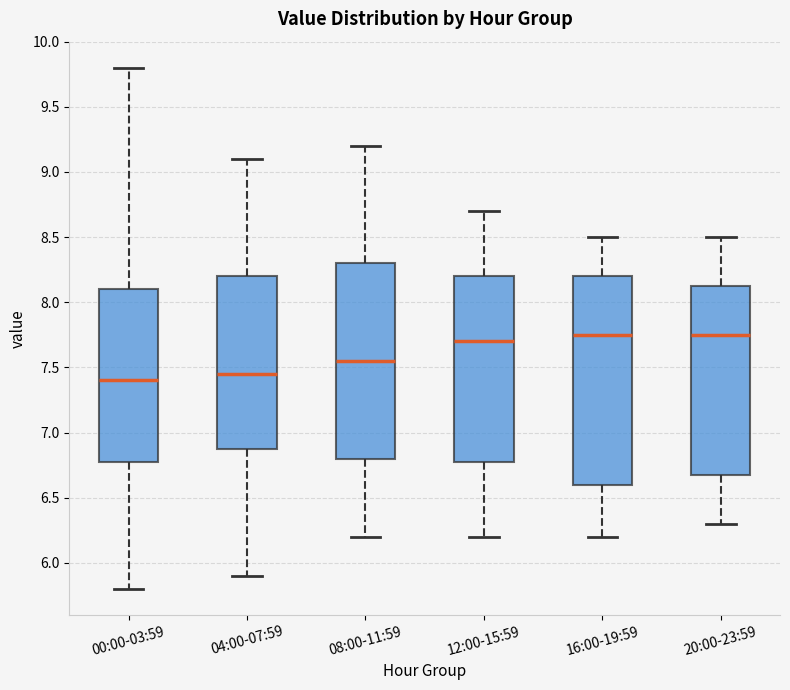

Reading left to right, transcribe this box plot: for each box, give where its median line is, the range the box spans, and where its two whiskers end, as read against the y-axis. The values are not printed on the chart, so give them approximately, as read against the axis.

00:00-03:59: median 7.40, box 6.80 to 8.10, whiskers 5.80 to 9.80
04:00-07:59: median 7.45, box 6.90 to 8.20, whiskers 5.90 to 9.10
08:00-11:59: median 7.55, box 6.80 to 8.30, whiskers 6.20 to 9.20
12:00-15:59: median 7.70, box 6.80 to 8.20, whiskers 6.20 to 8.70
16:00-19:59: median 7.75, box 6.60 to 8.20, whiskers 6.20 to 8.50
20:00-23:59: median 7.75, box 6.70 to 8.15, whiskers 6.30 to 8.50